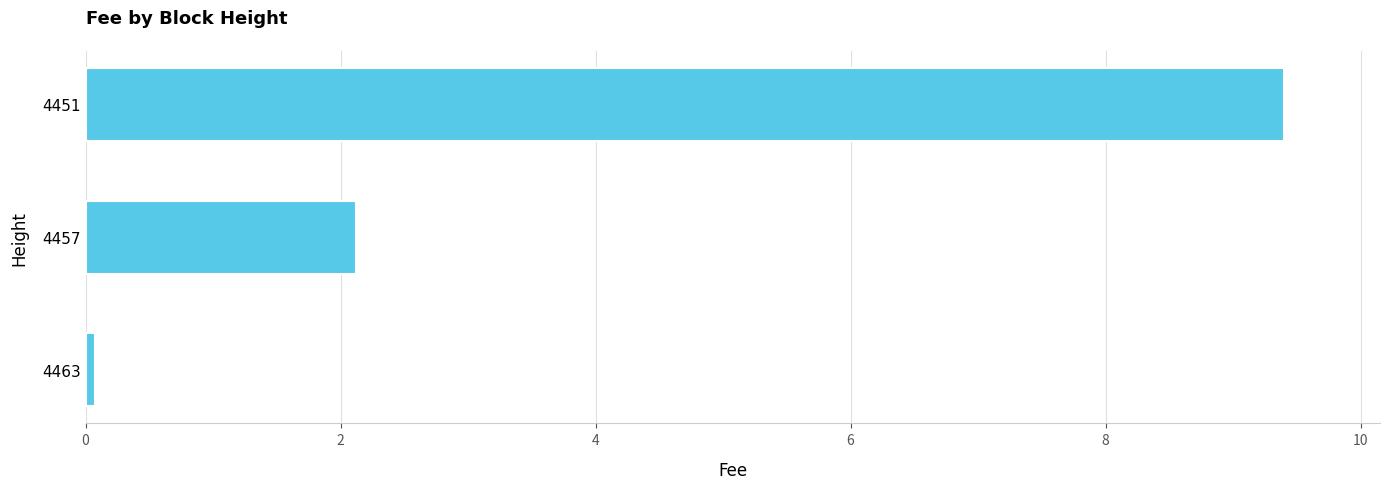

The value at 4451 is 16.0. True or false?

False